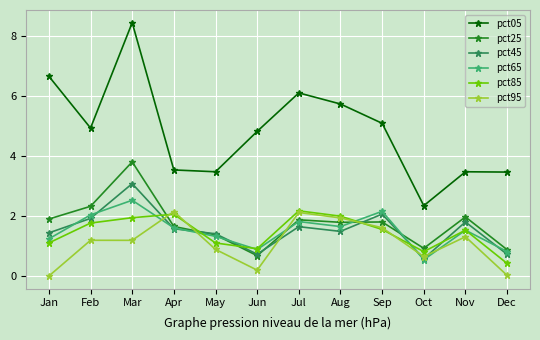

The pct25 series shows 1.7 at Apr. True or false?

True